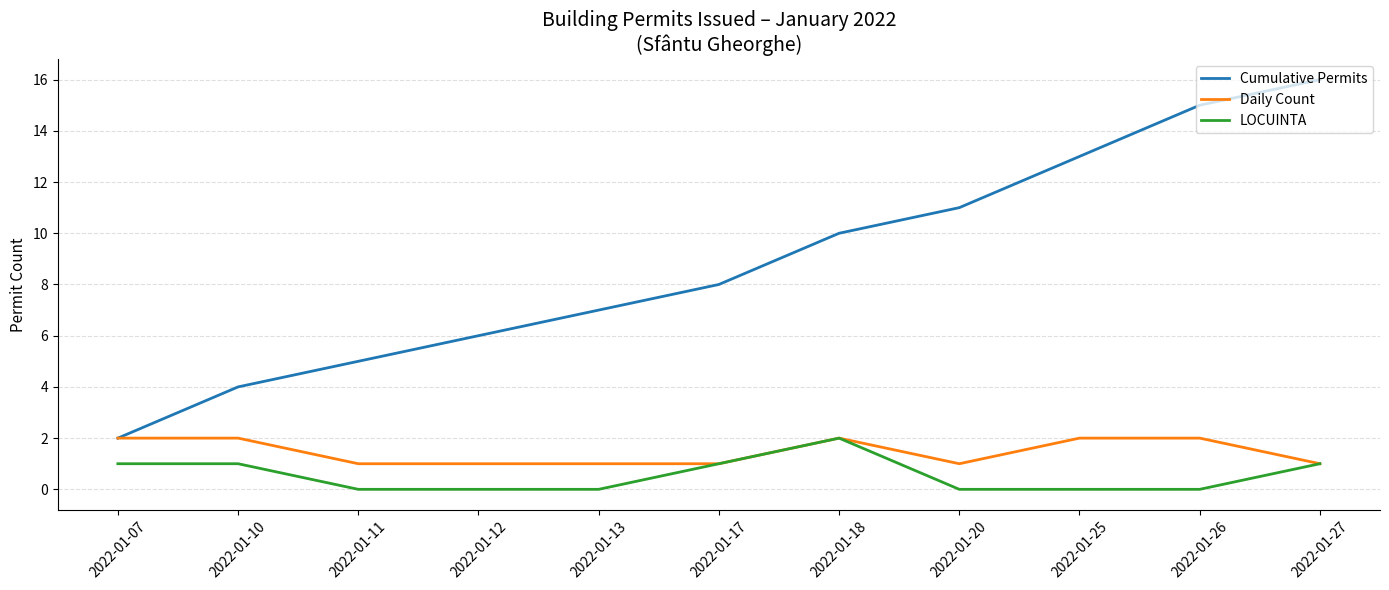

Reading left to right, extract all data points from this chart.

Cumulative Permits: 2	4	5	6	7	8	10	11	13	15	16
Daily Count: 2	2	1	1	1	1	2	1	2	2	1
LOCUINTA: 1	1	0	0	0	1	2	0	0	0	1